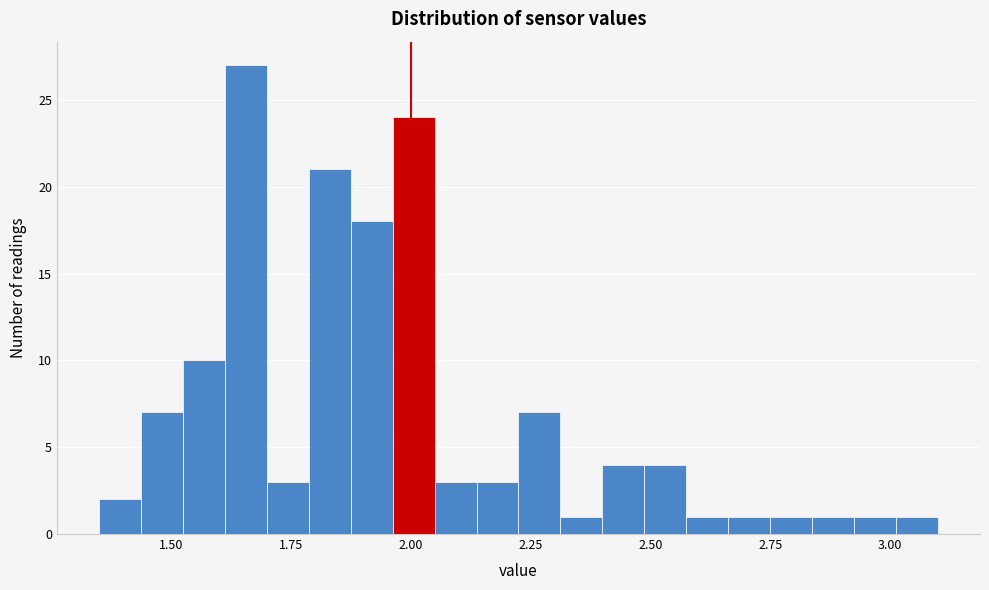

Read against the x-axis, roughly where is the centre of the tallest bar?

1.65